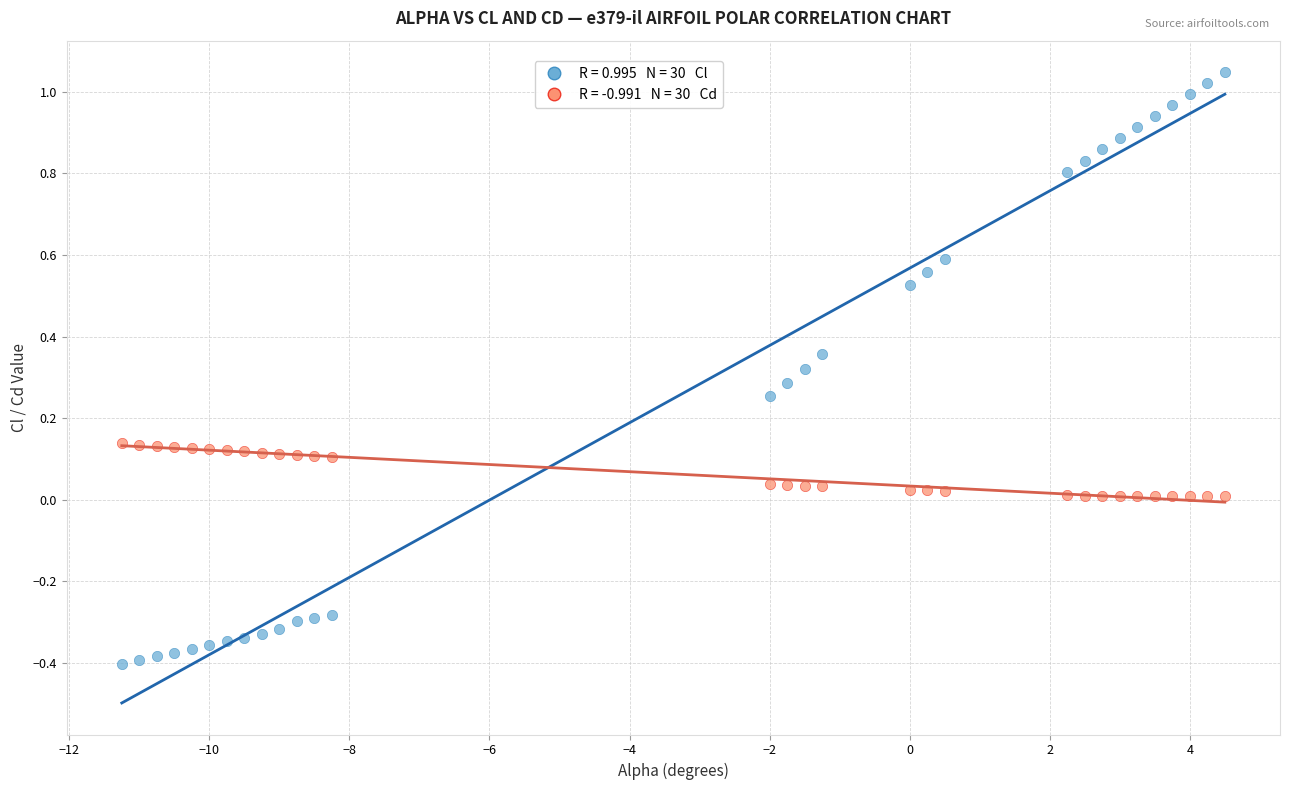

Across all data points, what is the range of X values (max minus min)?

15.8